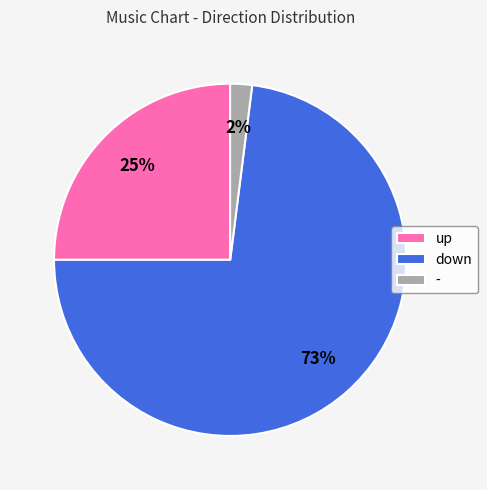

Is - the majority of the pie?

No